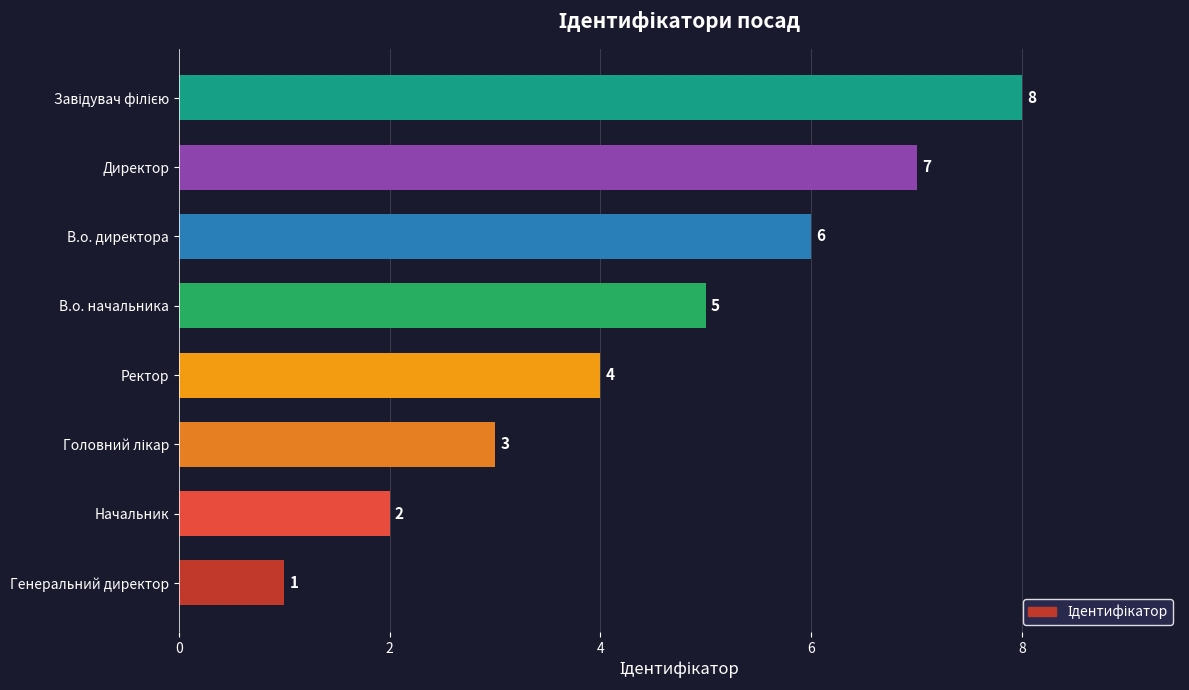

How many values are between 3 and 7?

5